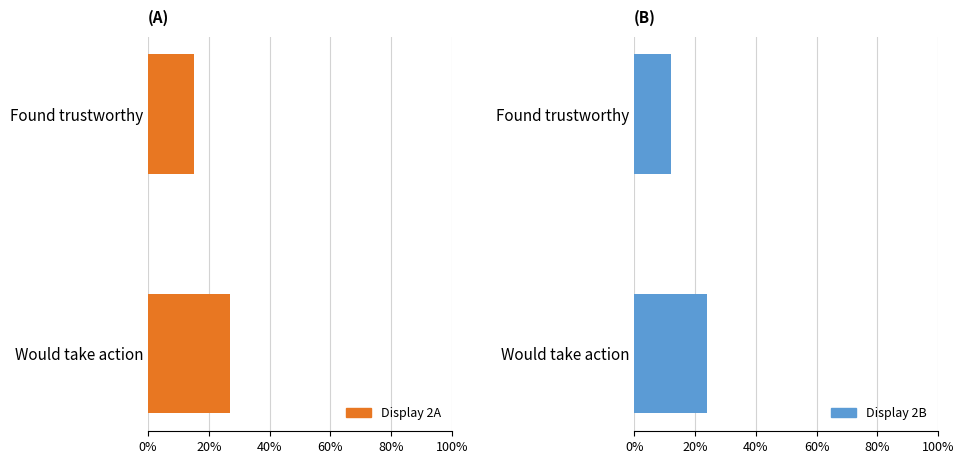

Is it true that Display 2A equals 27.1 at Would take action?

True